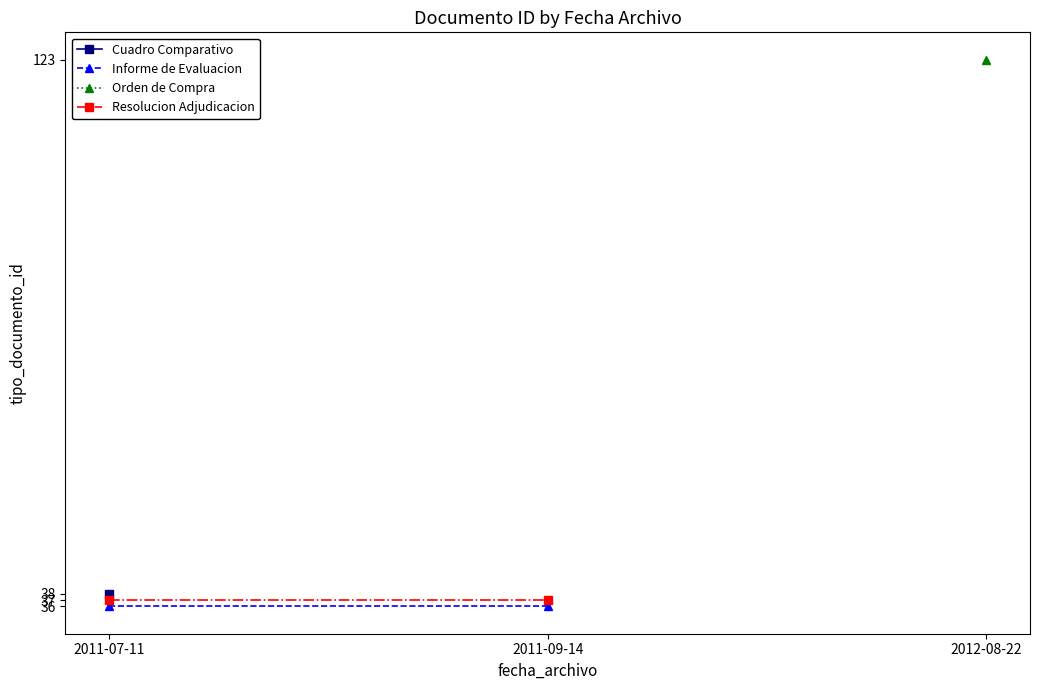

How many lines are shown in the chart?

2